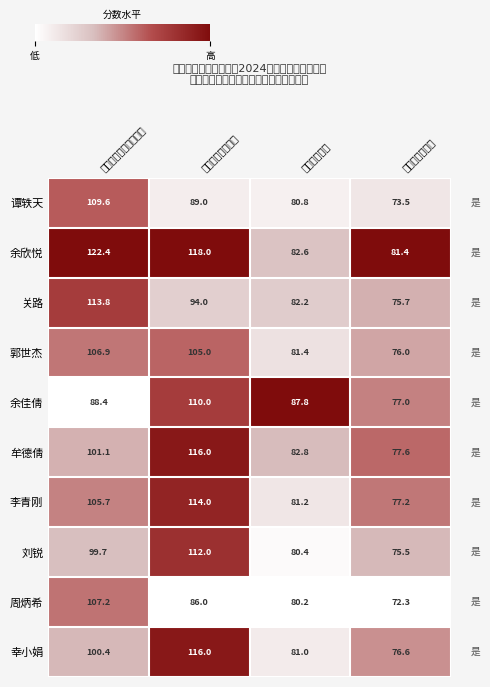

What is the sum of all 牟德倩 values?

377.5